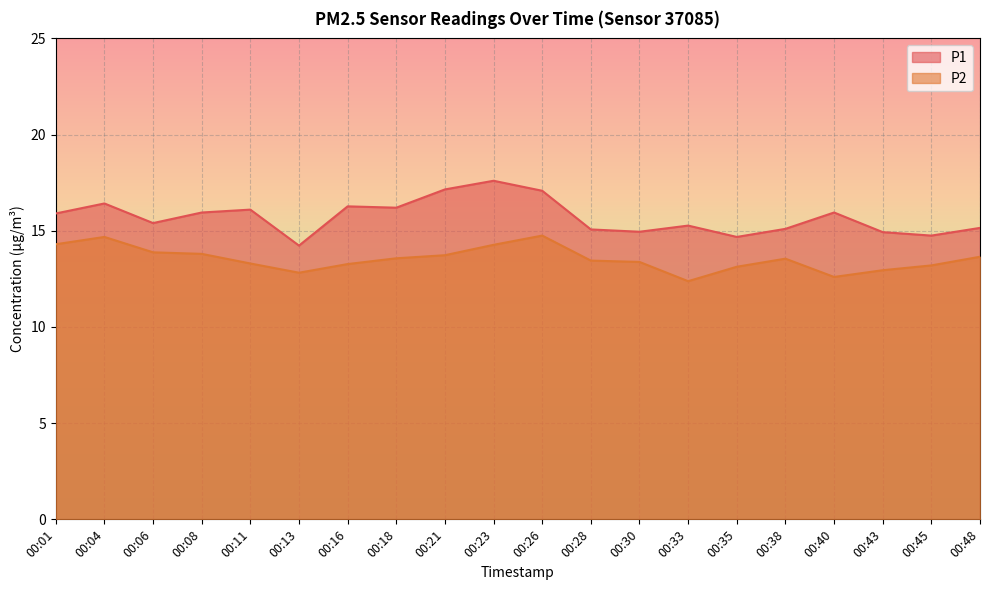

What is the value of the P2 point at the 3rd from the left?

13.9